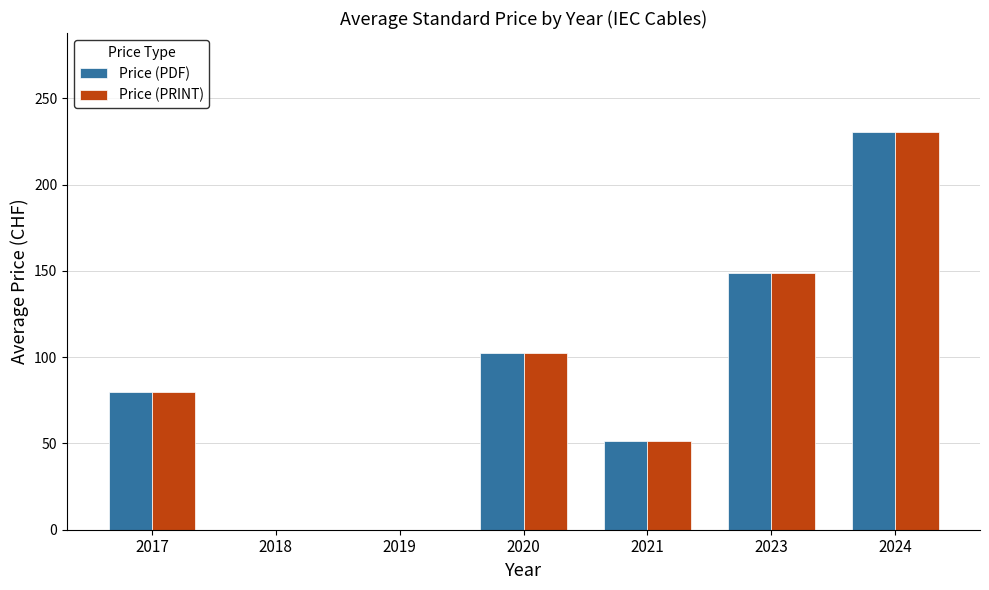

What is the sum of the Price (PDF) values at 2018 and 2024?

230.2